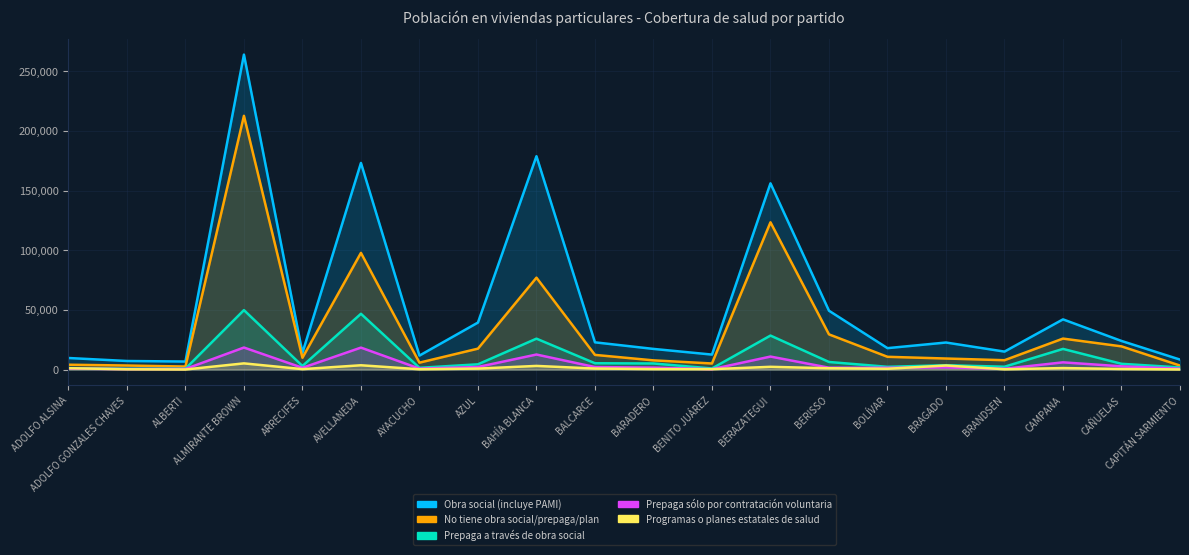

True or false: Prepaga a través de obra social and Obra social (incluye PAMI) intersect in this chart.

False